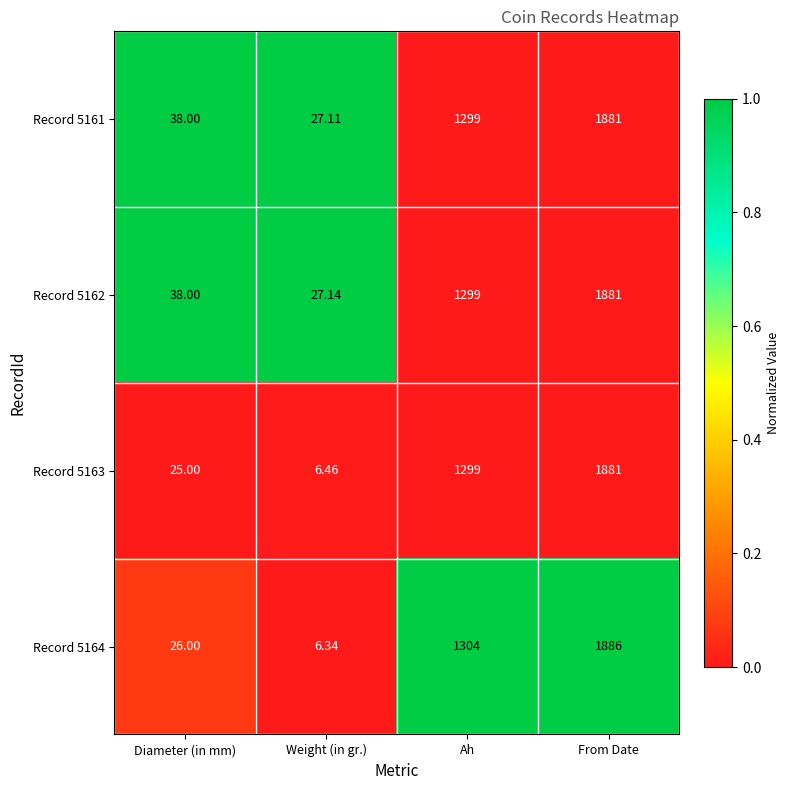

At which category is the sum across all series the highest?

From Date